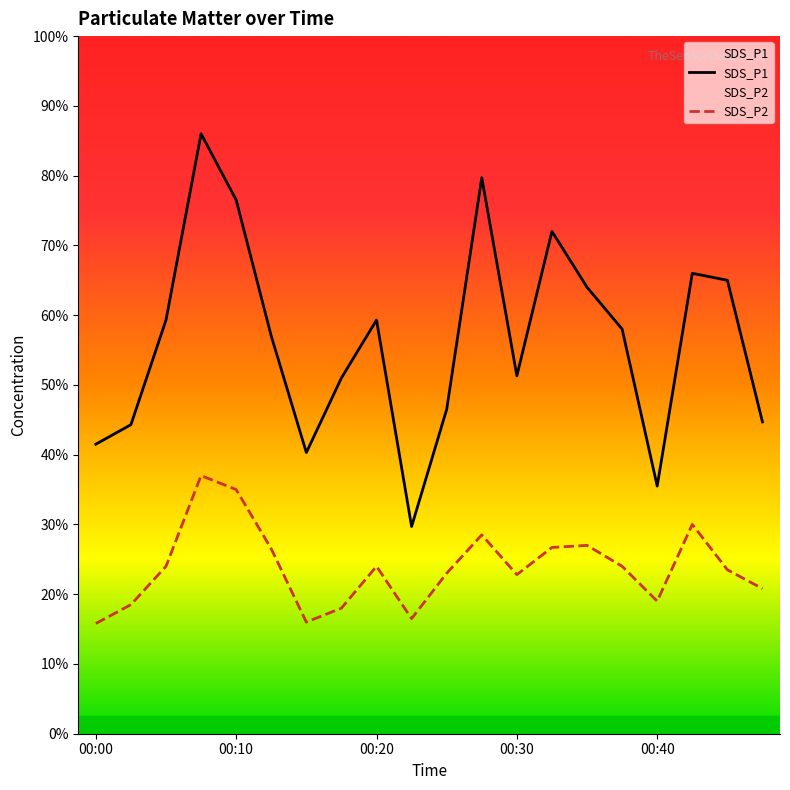

True or false: SDS_P2 and SDS_P1 cross at least once.

False